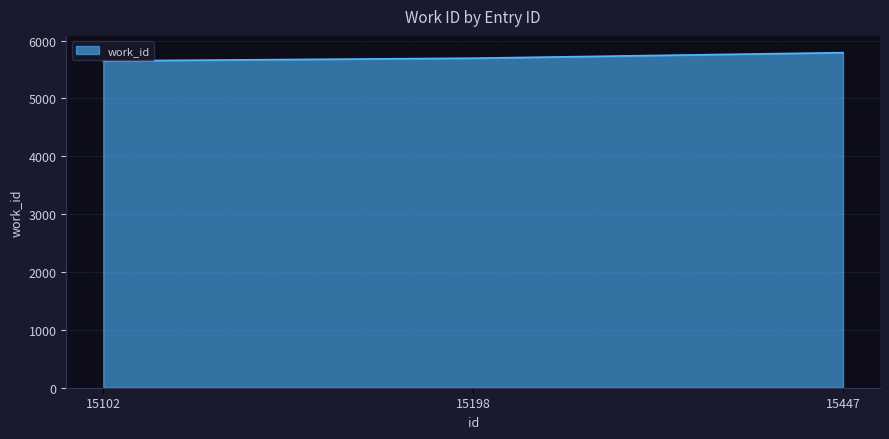

Reading right to left, transcribe all the data shown in this chart.

15447=5791	15198=5695	15102=5649